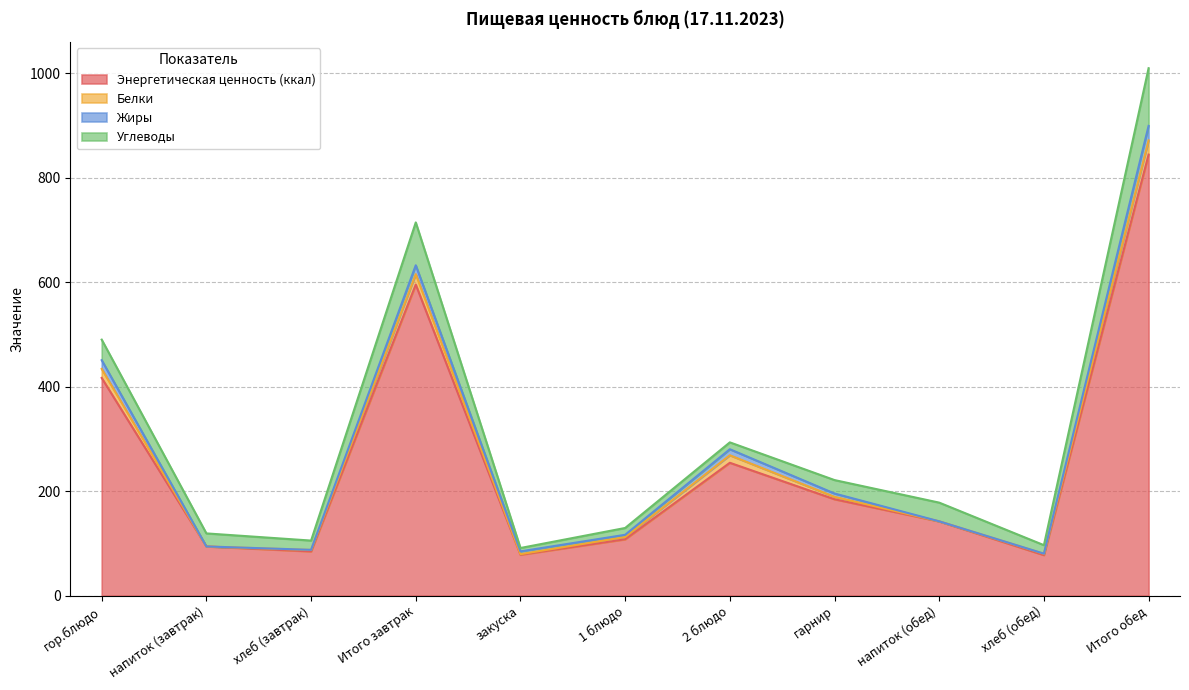

Reading left to right, extract all data points from this chart.

Энергетическая ценность (ккал): 416.8	94.1	84.6	595.5	78.2	107.8	254.3	184.4	142.0	77.5	844.3
Белки: 17.3	0.0	2.7	20.0	1.1	4.4	14.4	4.7	0.2	2.5	27.3
Жиры: 16.7	0.0	0.3	17.0	5.3	4.2	11.5	6.4	0.0	0.3	27.6
Углеводы: 39.3	25.0	17.7	82.0	6.5	13.1	13.2	25.7	35.8	16.2	110.5